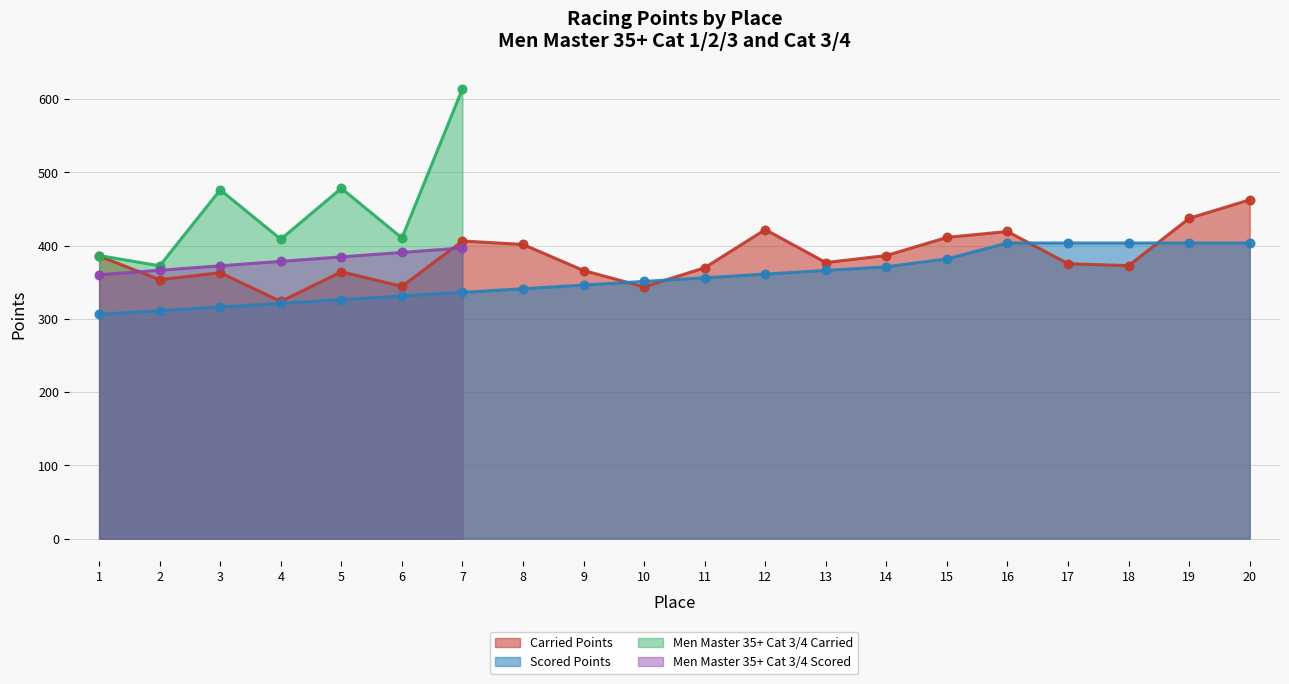

What is the maximum value for Scored Points?

403.5